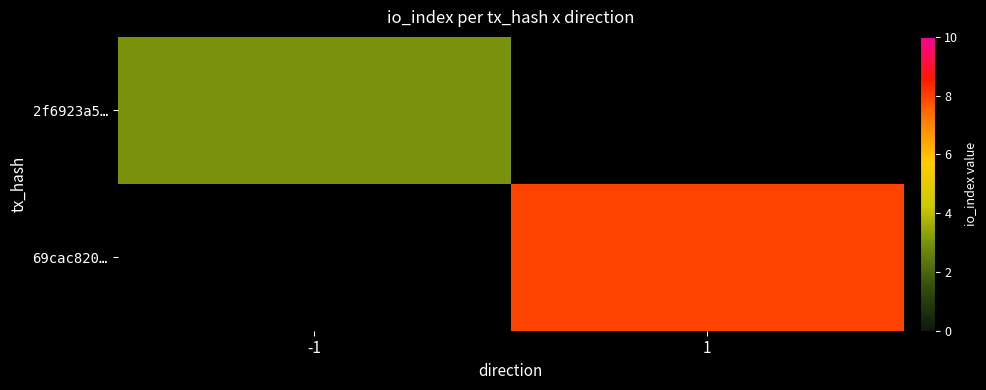

Which series has the widest spread of values?

2f6923a5…